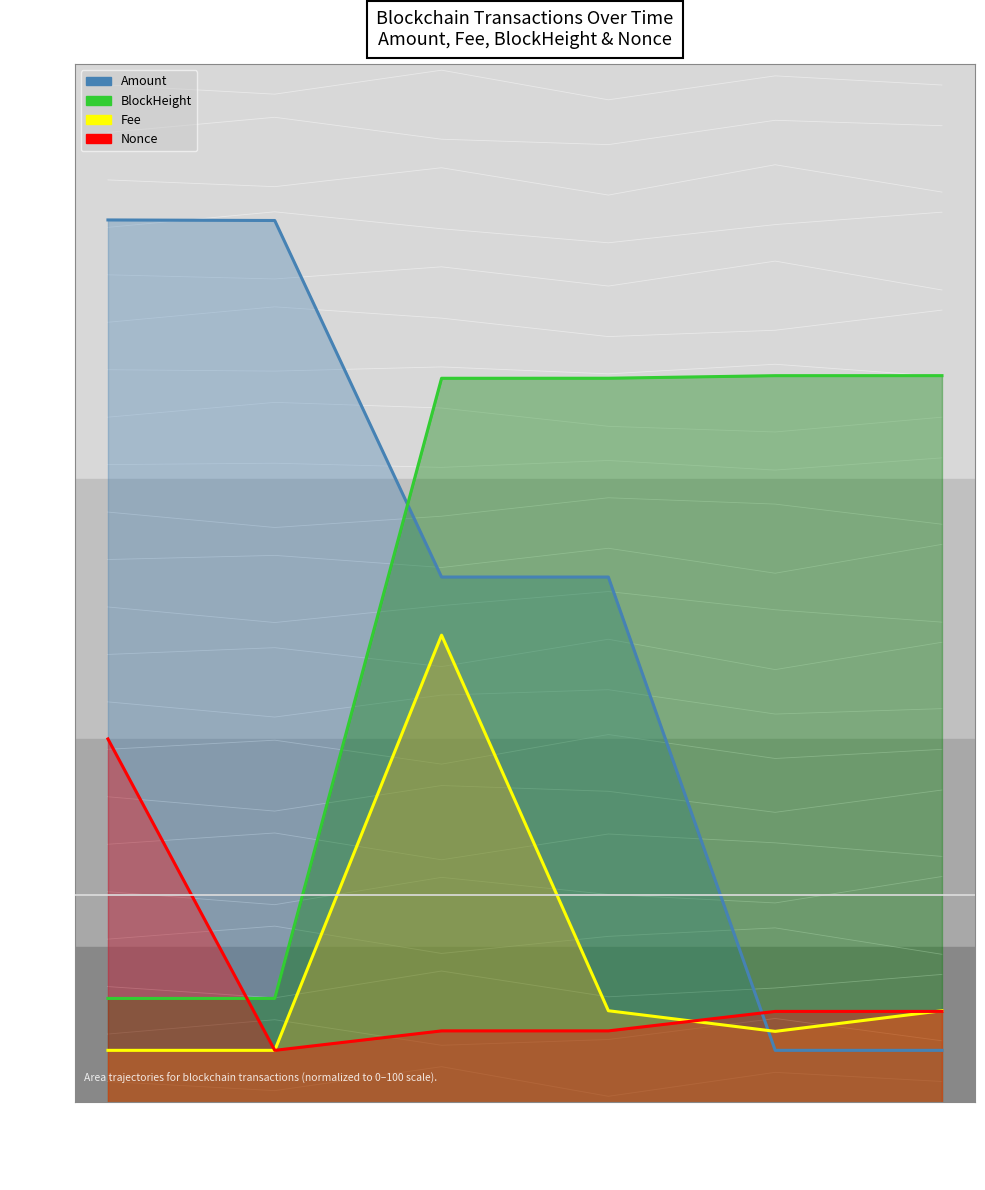

What is the difference between the maximum and second lowest values in the Fee series?

40.0